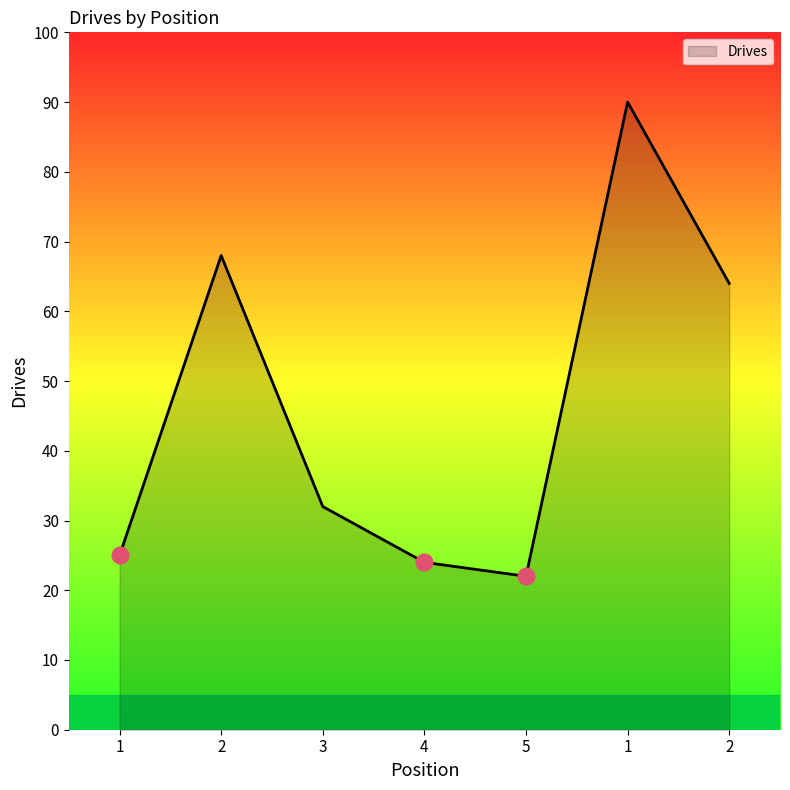

How many distinct data groups are displayed?

1